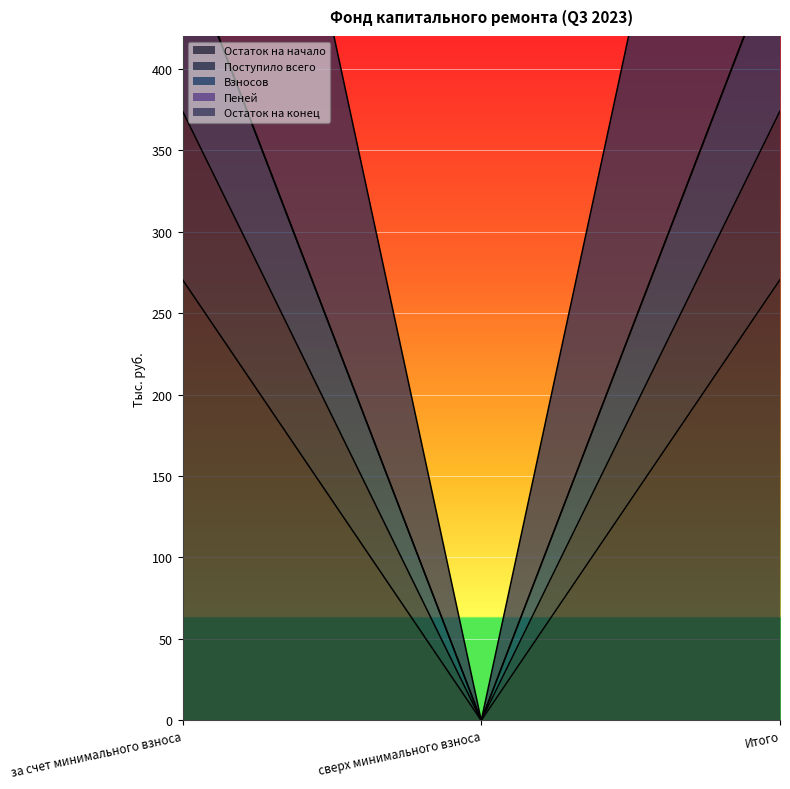

The Поступило всего series shows 477.4 at за счет минимального взноса. True or false?

True